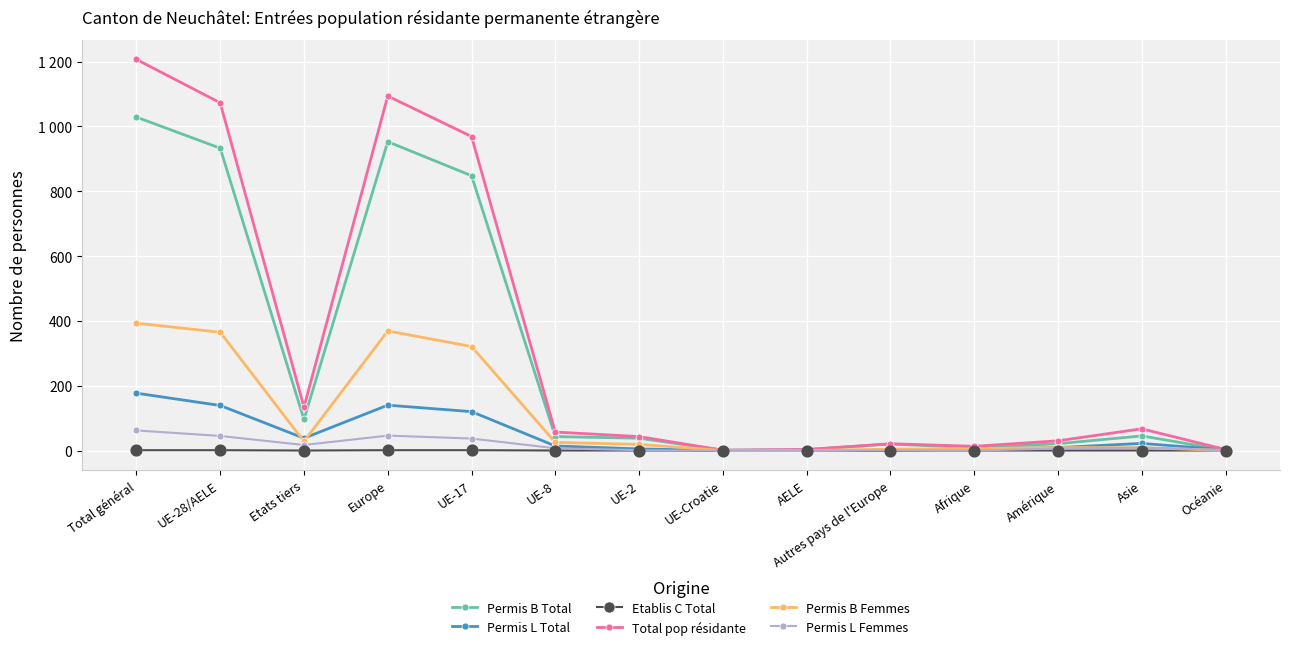

Is the value of Permis L Femmes at UE-17 greater than the value of Total pop résidante at Autres pays de l'Europe?

Yes